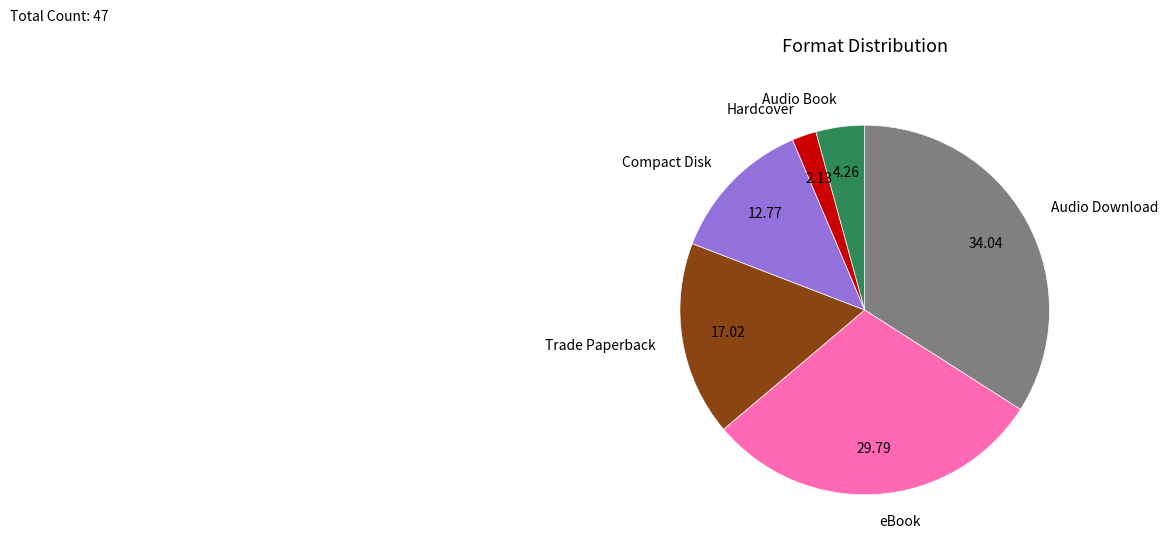

Is the sum of Audio Download and Compact Disk greater than half?

No